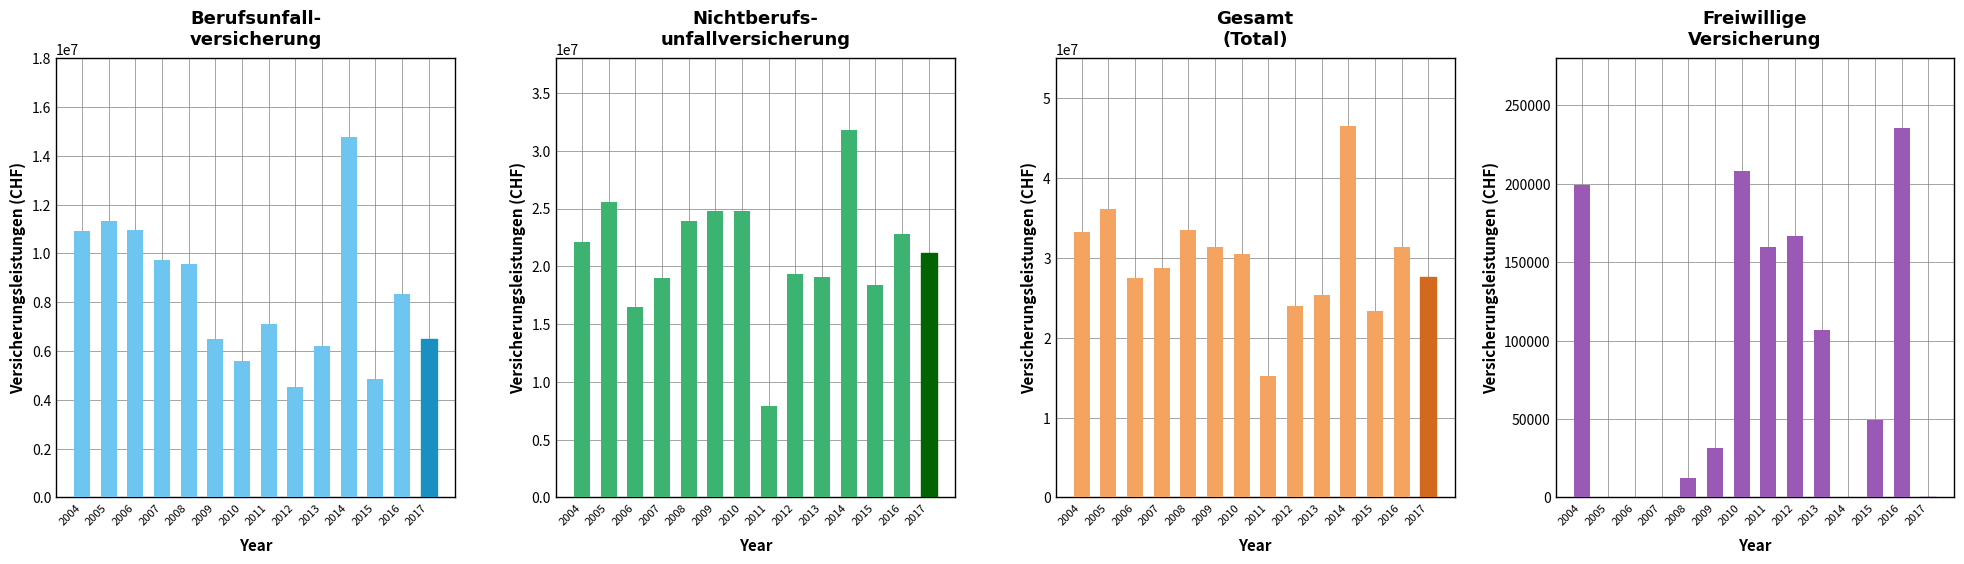

Which series has the largest total across all categories?

Gesamt
(Total)